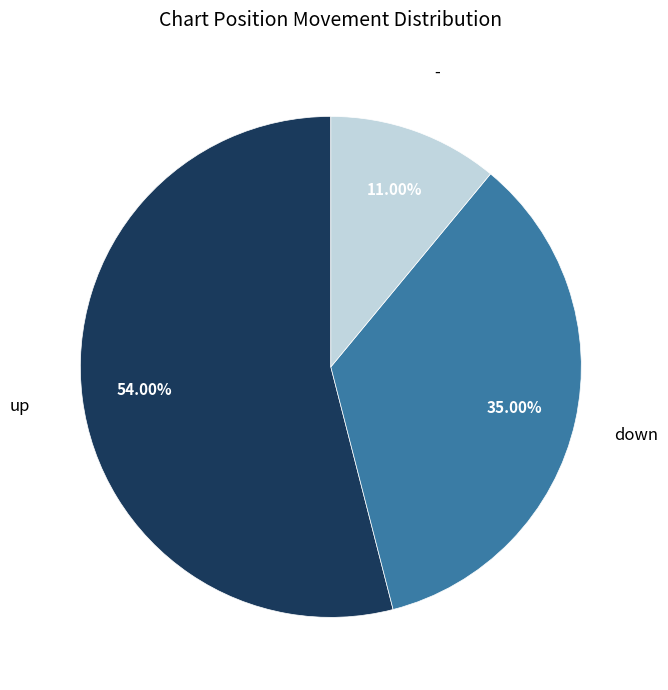

Rank the categories by value from highest to lowest.

up, down, -